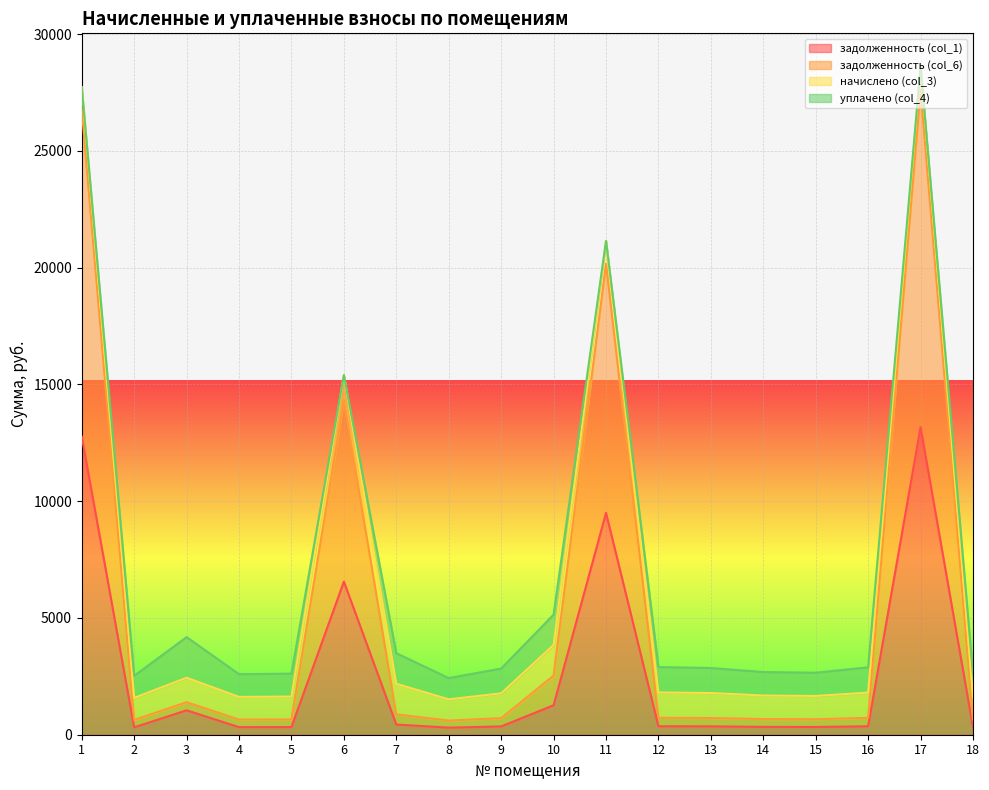

What are all the series names shown in the legend?

задолженность (col_1), задолженность (col_6), начислено (col_3), уплачено (col_4)